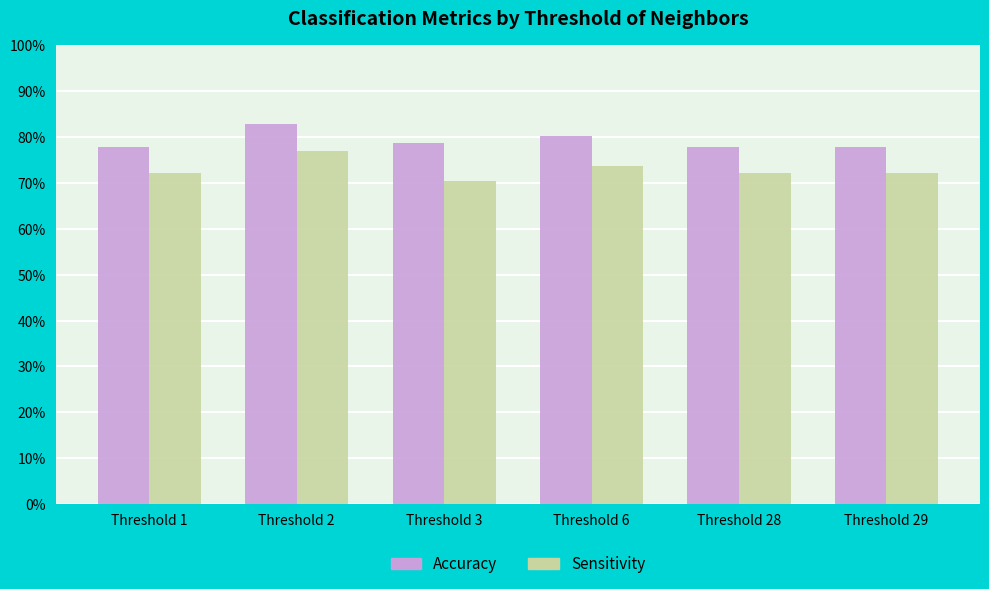

What is the average value of the Accuracy series?

0.8